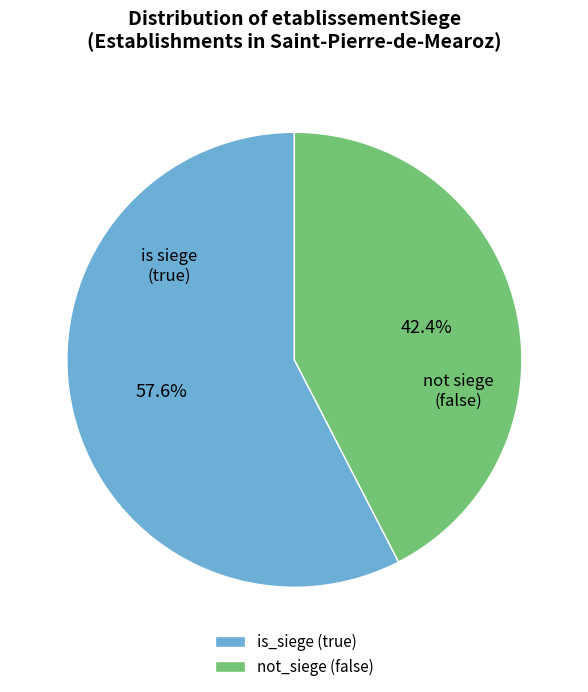

What is the ratio of the value at not_siege (false) to the value at is_siege (true)?

0.7